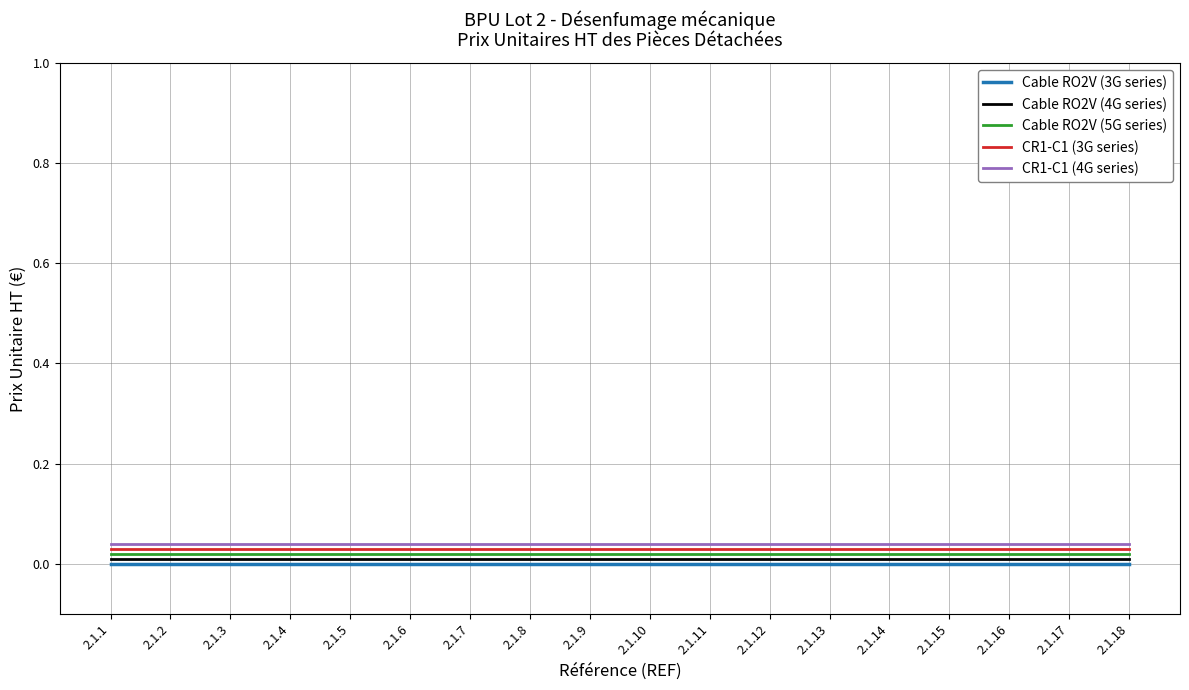

The CR1-C1 (3G series) series shows 0.0 at 2.1.18. True or false?

True